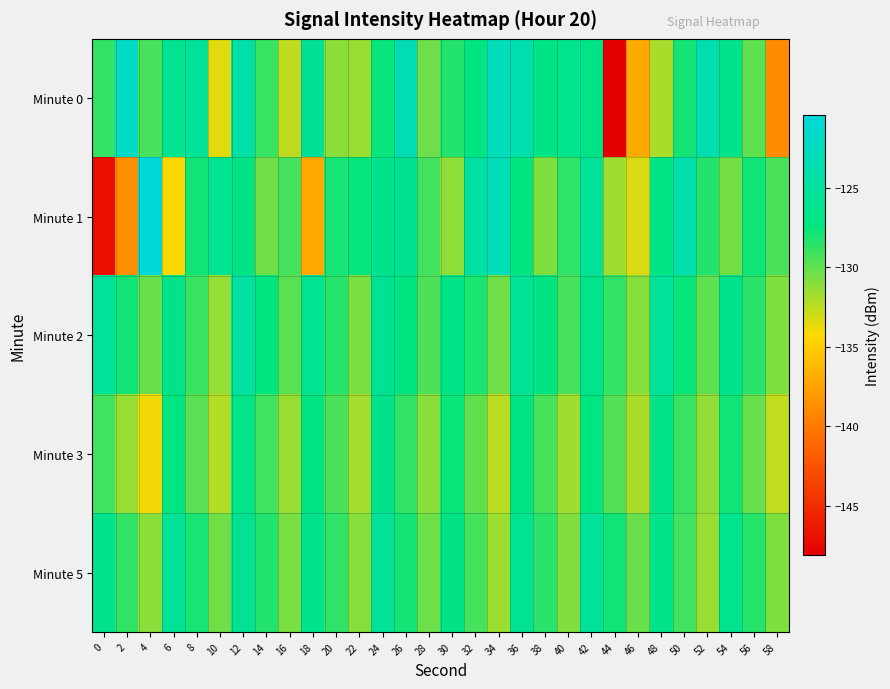

Reading right to left, transcribe all the data shown in this chart.

Minute 0: 58=-138.9	56=-129.9	54=-126.4	52=-123.5	50=-127.9	48=-131.9	46=-137.1	44=-148.1	42=-126.8	40=-126.1	38=-126.9	36=-123.8	34=-122.8	32=-127.2	30=-128.3	28=-130.4	26=-123.3	24=-127.6	22=-131.4	20=-131.1	18=-125.4	16=-132.5	14=-128.9	12=-124.3	10=-133.4	8=-125.5	6=-126.0	4=-129.3	2=-122.1	0=-128.7
Minute 1: 58=-129.4	56=-127.8	54=-130.5	52=-128.3	50=-124.1	48=-126.9	46=-133.2	44=-131.7	42=-125.3	40=-128.6	38=-130.8	36=-127.4	34=-122.9	32=-124.7	30=-131.2	28=-129.1	26=-125.8	24=-126.3	22=-127.5	20=-128.0	18=-137.1	16=-129.3	14=-130.4	12=-126.9	10=-126.0	8=-127.9	6=-134.1	4=-120.4	2=-138.7	0=-147.1
Minute 2: 58=-130.8	56=-128.5	54=-126.2	52=-129.9	50=-127.6	48=-125.3	46=-131.0	44=-128.7	42=-126.4	40=-129.3	38=-127.0	36=-125.7	34=-130.4	32=-128.1	30=-126.8	28=-129.5	26=-127.2	24=-125.9	22=-130.7	20=-128.4	18=-126.1	16=-129.8	14=-127.3	12=-124.6	10=-131.4	8=-128.9	6=-126.5	4=-130.2	2=-127.8	0=-125.4
Minute 3: 58=-132.6	56=-130.2	54=-127.8	52=-131.3	50=-128.9	48=-126.5	46=-132.0	44=-129.6	42=-127.2	40=-131.7	38=-129.3	36=-126.9	34=-132.4	32=-130.0	30=-127.6	28=-131.1	26=-128.7	24=-126.3	22=-131.8	20=-129.4	18=-127.0	16=-131.5	14=-129.1	12=-126.7	10=-132.2	8=-129.8	6=-127.4	4=-133.9	2=-131.5	0=-129.1
Minute 5: 58=-130.8	56=-128.4	54=-126.0	52=-131.5	50=-129.1	48=-126.7	46=-130.2	44=-127.8	42=-125.4	40=-130.9	38=-128.5	36=-126.1	34=-131.6	32=-129.2	30=-126.8	28=-130.3	26=-127.9	24=-125.5	22=-131.0	20=-128.6	18=-126.2	16=-130.7	14=-128.3	12=-125.9	10=-130.4	8=-128.0	6=-125.6	4=-131.1	2=-128.7	0=-126.3